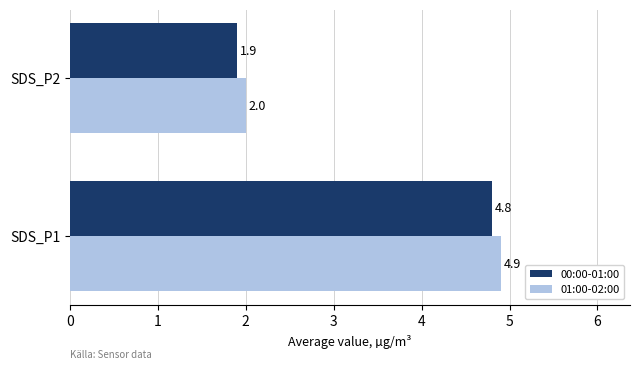

Is it true that 01:00-02:00 equals 3.1 at SDS_P1?

False